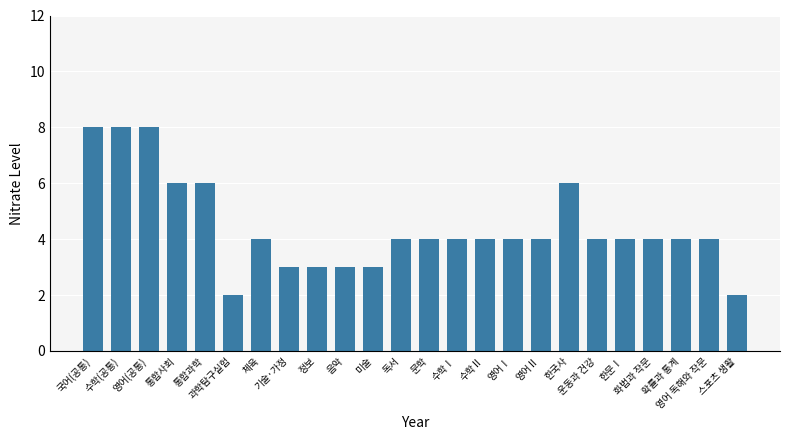

What is the change in value from 국어(공통) to 음악?

-5